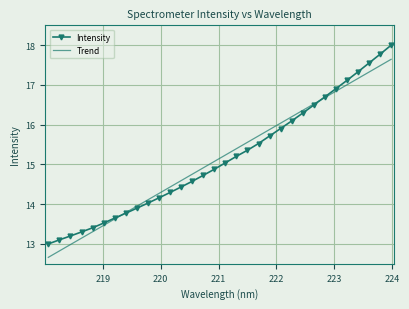

What is the highest value of the Intensity series?

18.0